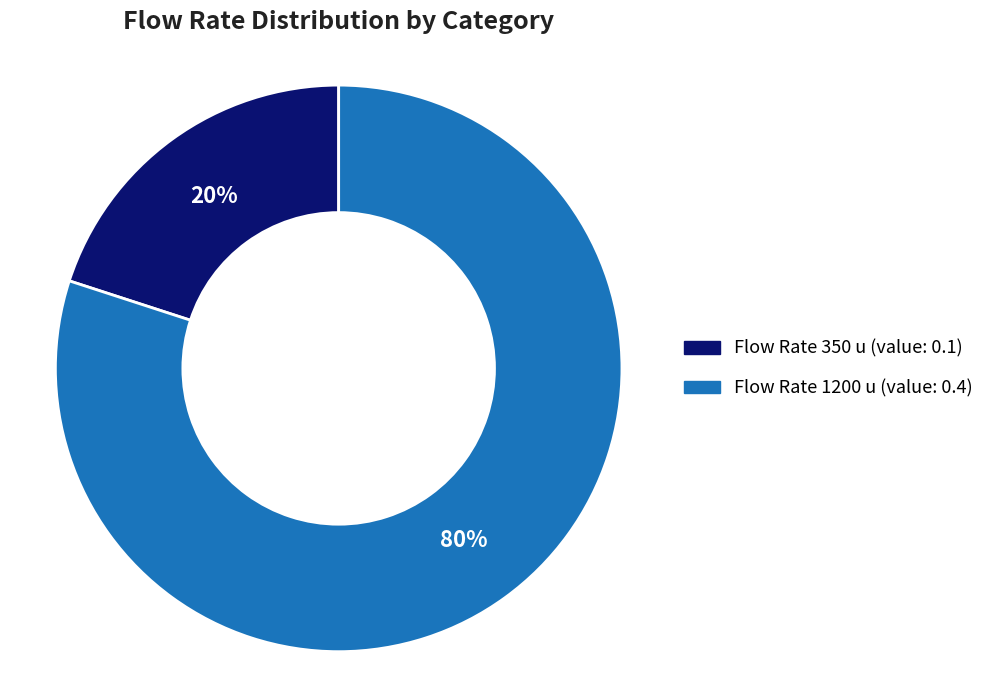

To the nearest percent, what is the difference between the largest and smallest slice percentages?

60%